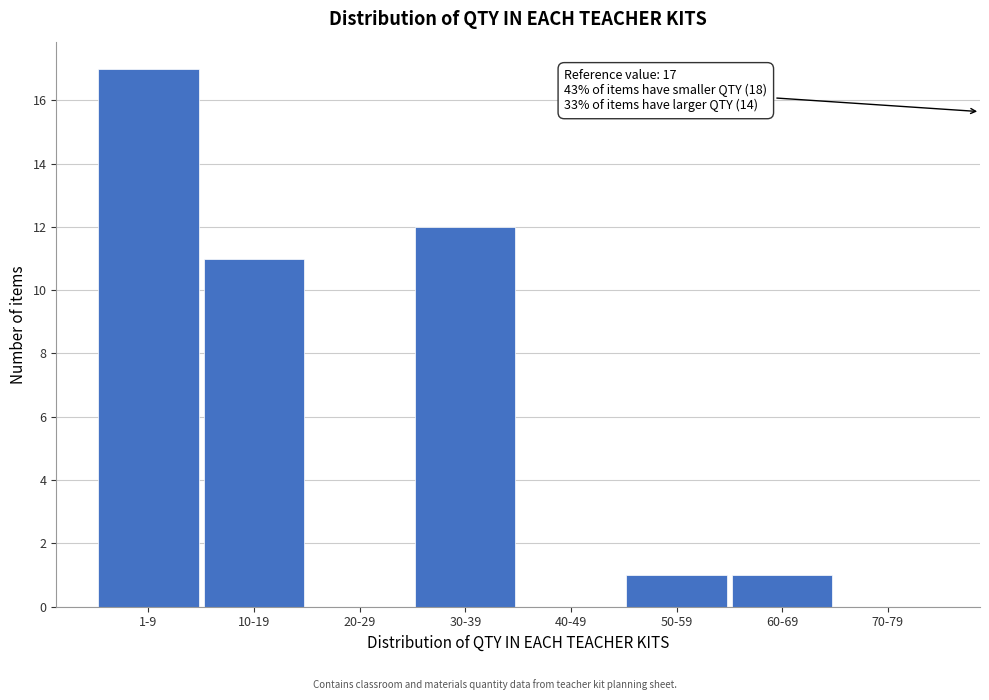

Reading left to right, extract all data points from this chart.

1-9=17	10-19=11	20-29=0	30-39=12	40-49=0	50-59=1	60-69=1	70-79=0